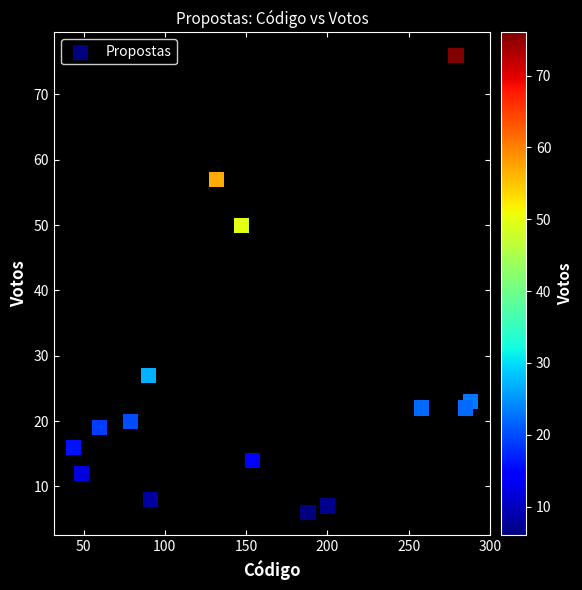

What is the range of Y values (max minus min)?

70